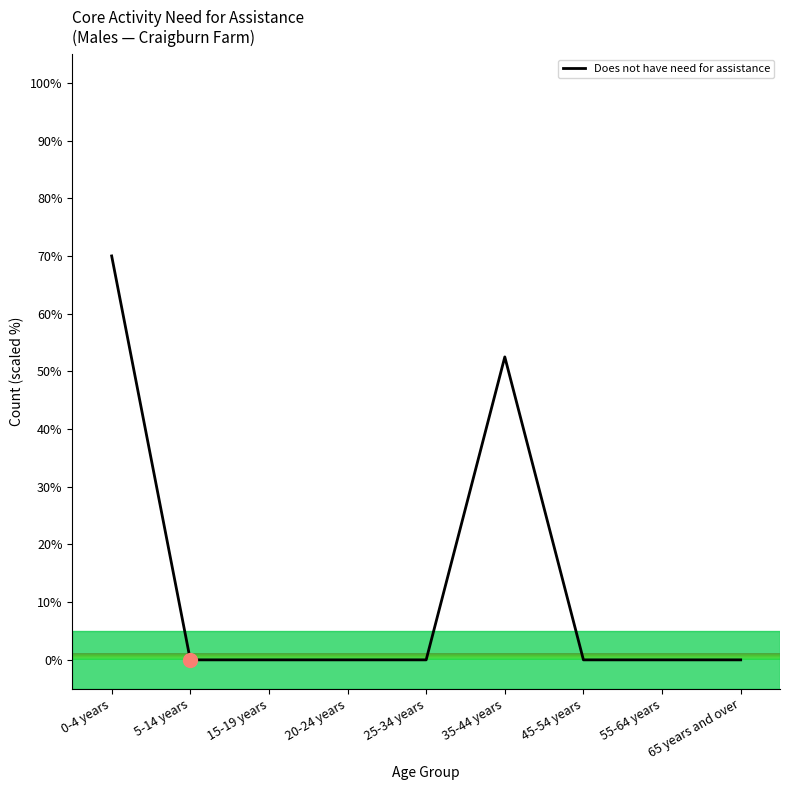

What position from the right is 20-24 years?

6